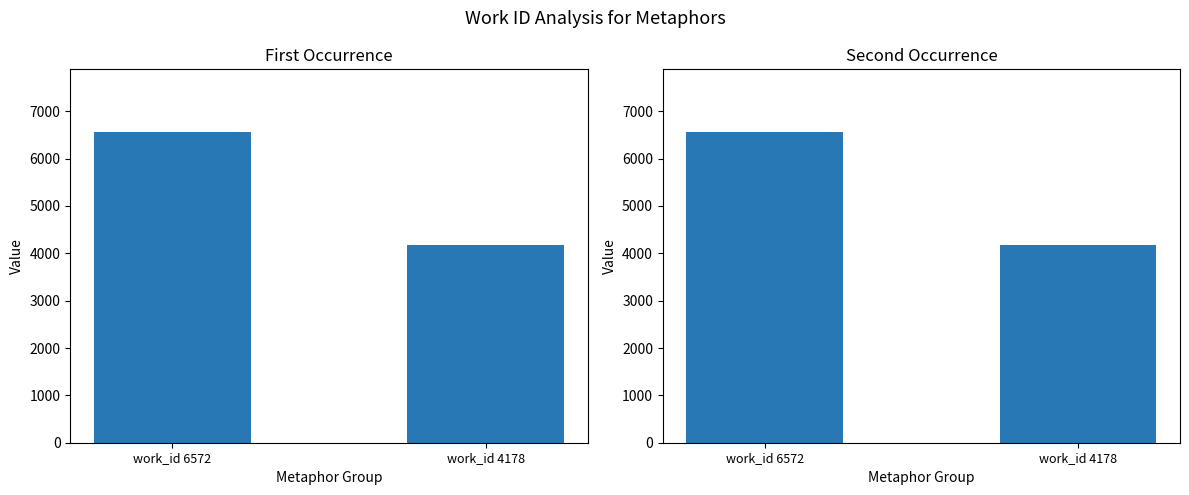

Approximately how many times larger is the value at work_id 4178 compared to work_id 6572?

0.6